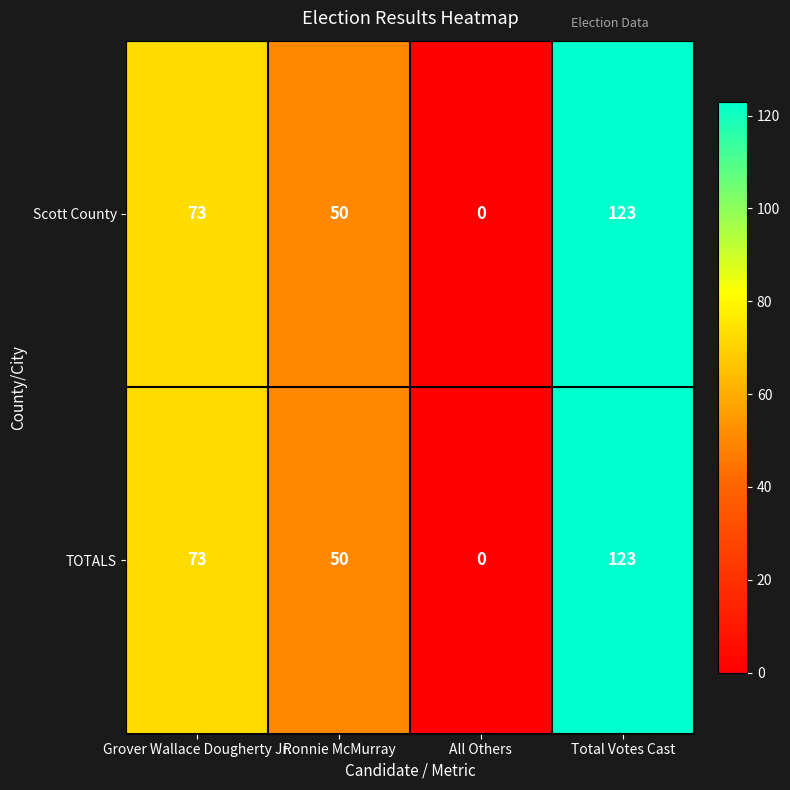

What is the approximate value of TOTALS at Ronnie McMurray?

50